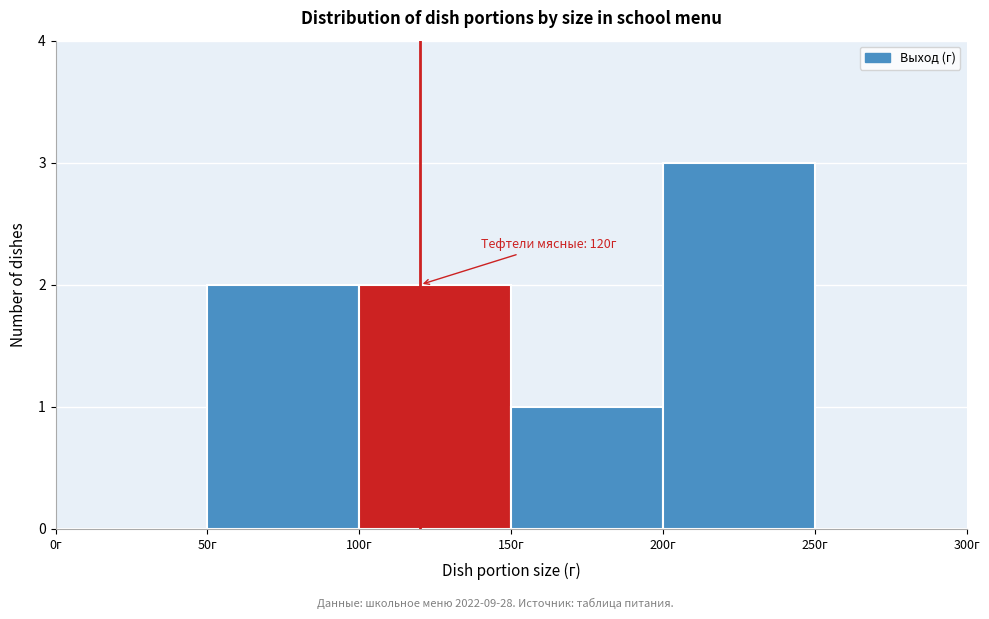

Which range on the x-axis has the tallest bar?

200 to 250